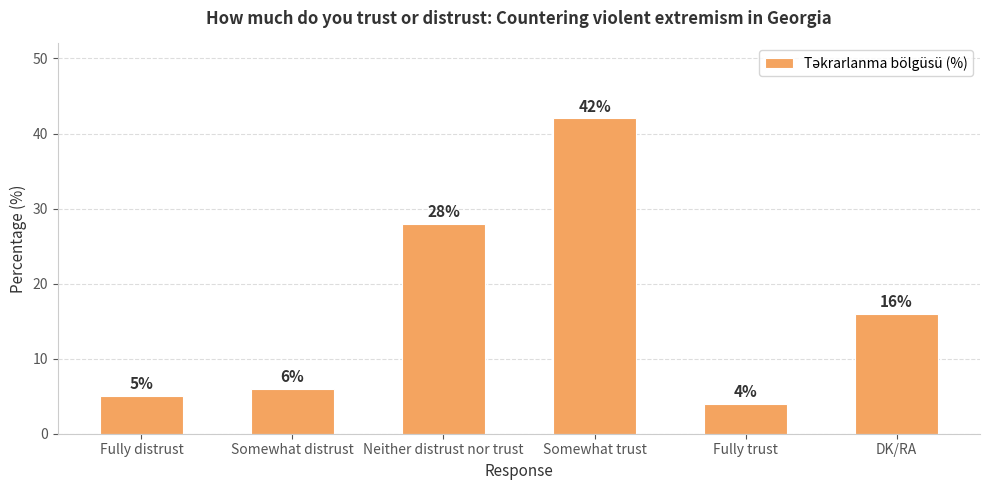

What is the change in value from Fully distrust to Somewhat trust?

+37